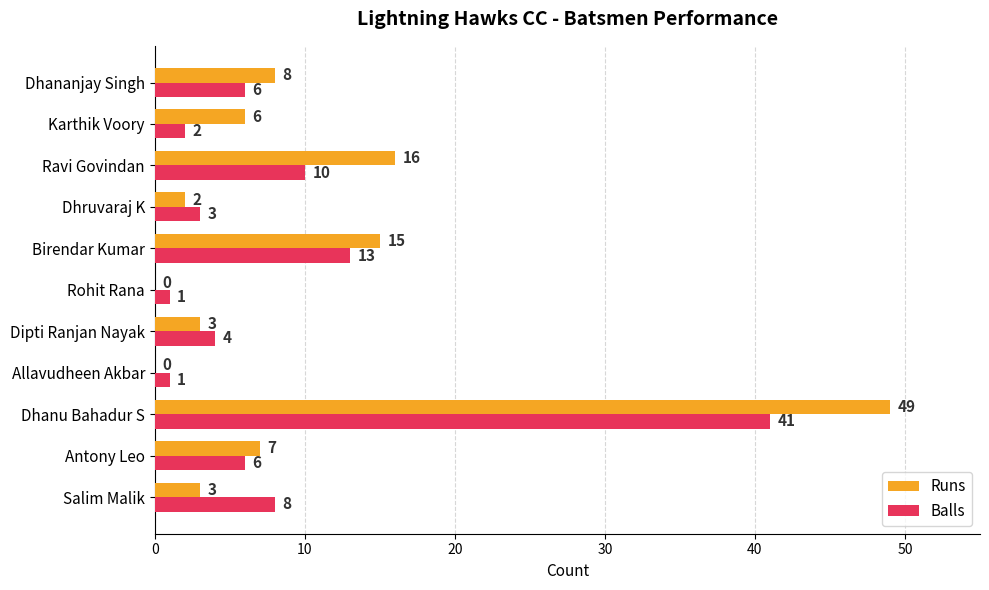

What is the sum of the Balls values at Birendar Kumar and Antony Leo?

19